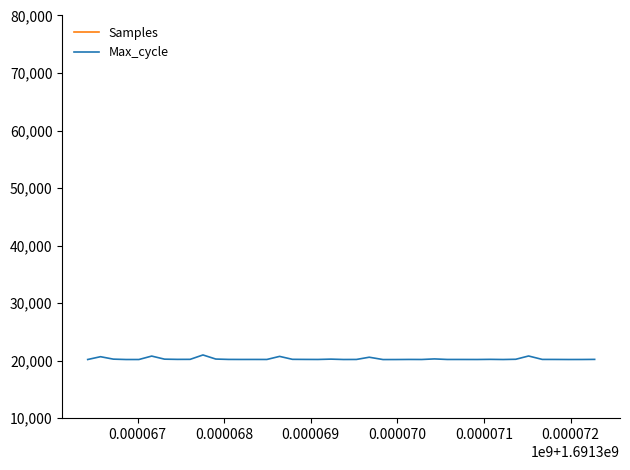

What is the highest value of the Max_cycle series?

20980